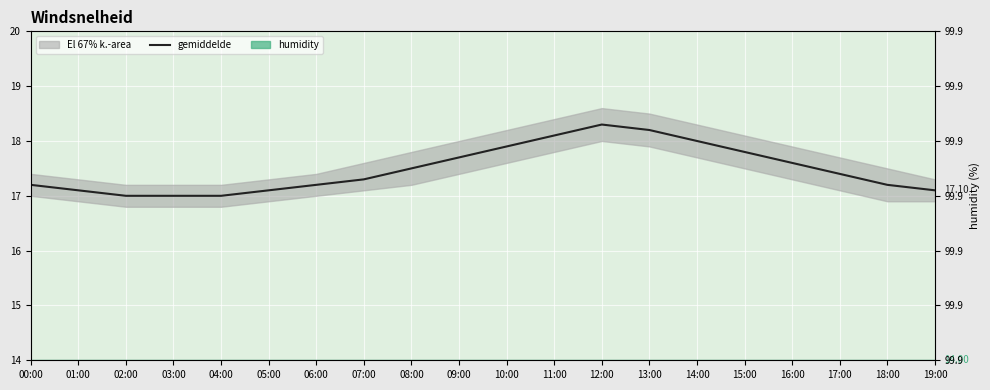

List the labels in order of value, largest first.

12:00, 13:00, 11:00, 14:00, 10:00, 15:00, 09:00, 16:00, 08:00, 17:00, 07:00, 00:00, 06:00, 18:00, 01:00, 05:00, 19:00, 02:00, 03:00, 04:00